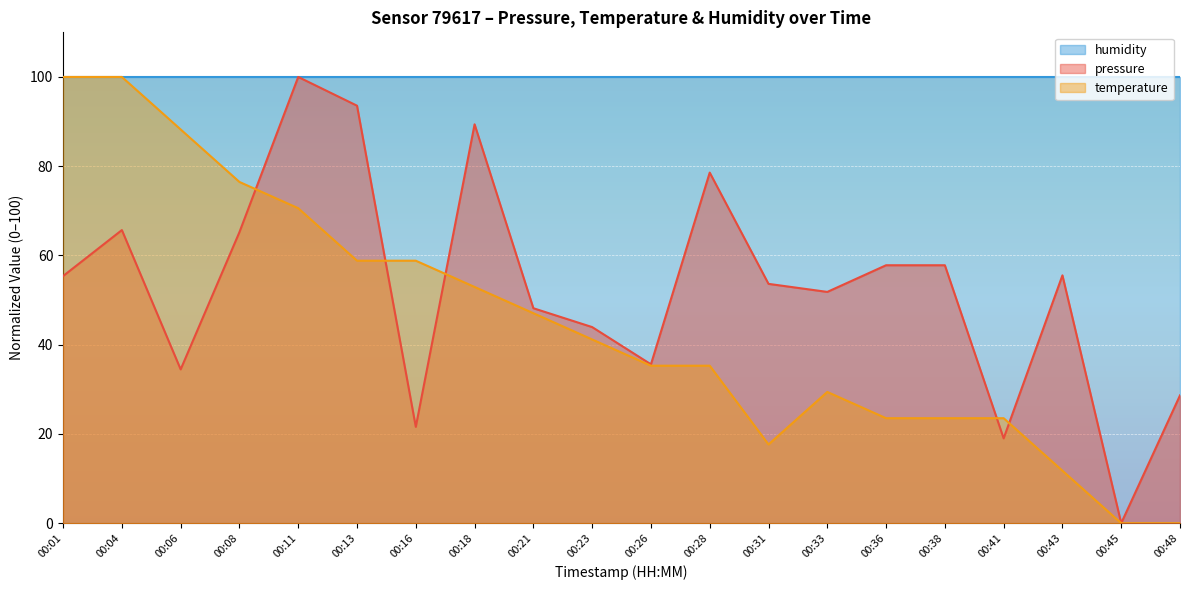

At 00:48, list the series in order from smallest to largest.

temperature, pressure, humidity